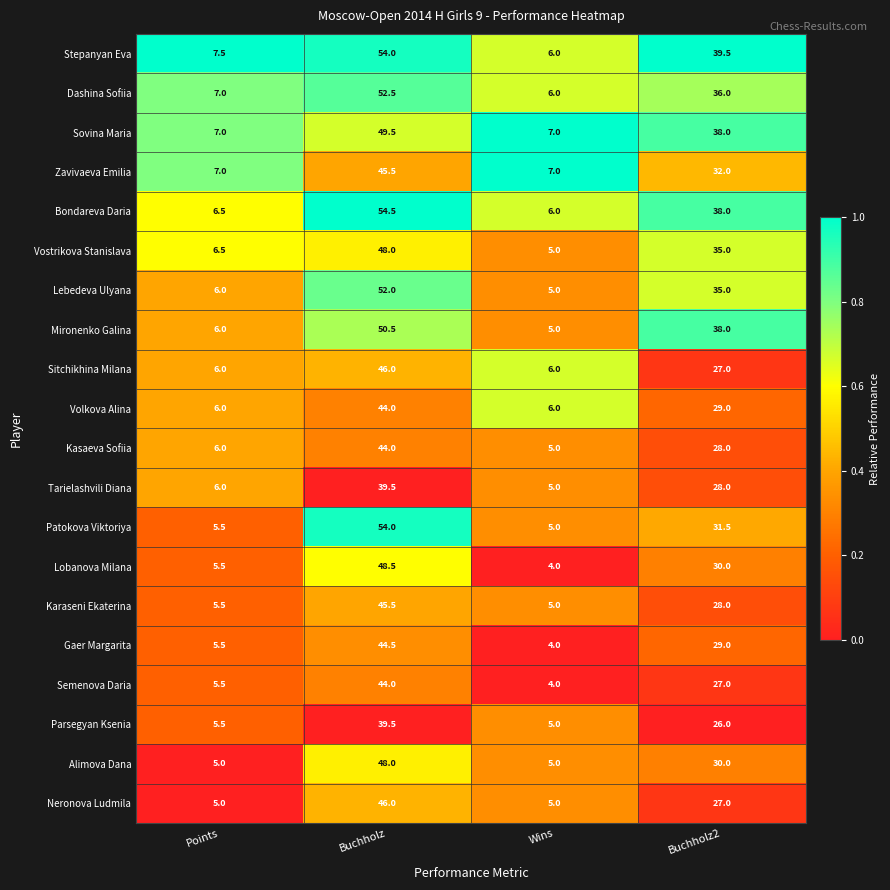

What is the total value across all series at Buchholz?

950.0